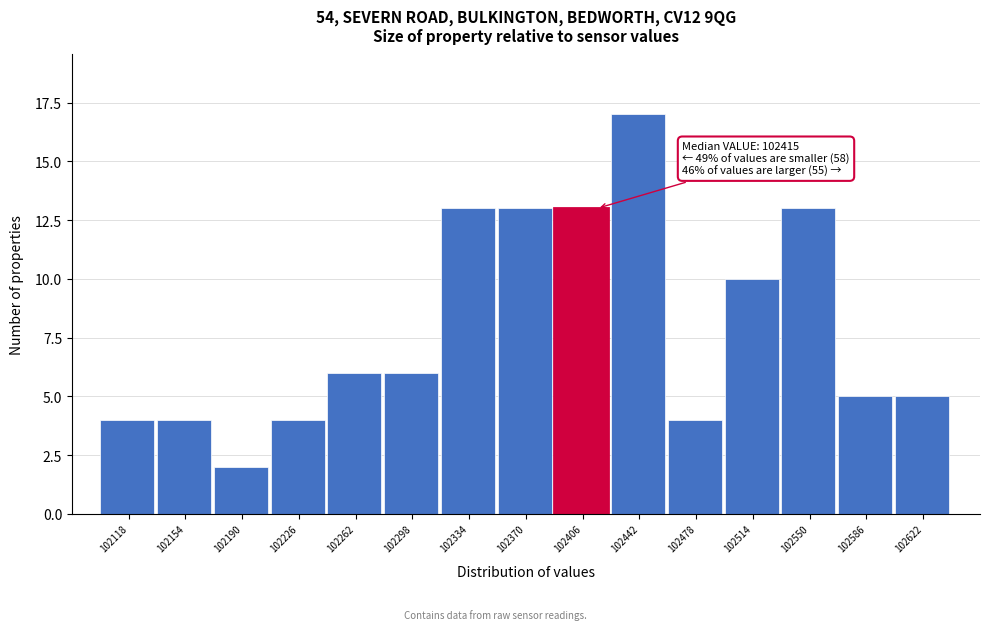

Over which range of the x-axis is the bar tallest?

102424 to 102460